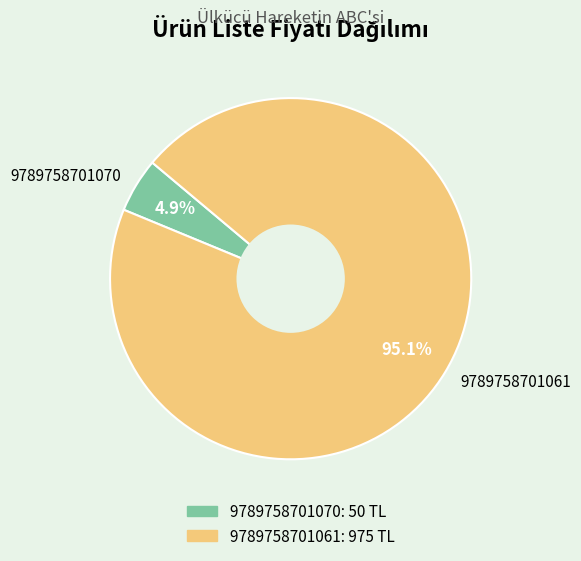

What percentage is the 9789758701061 slice, to the nearest percent?

95%